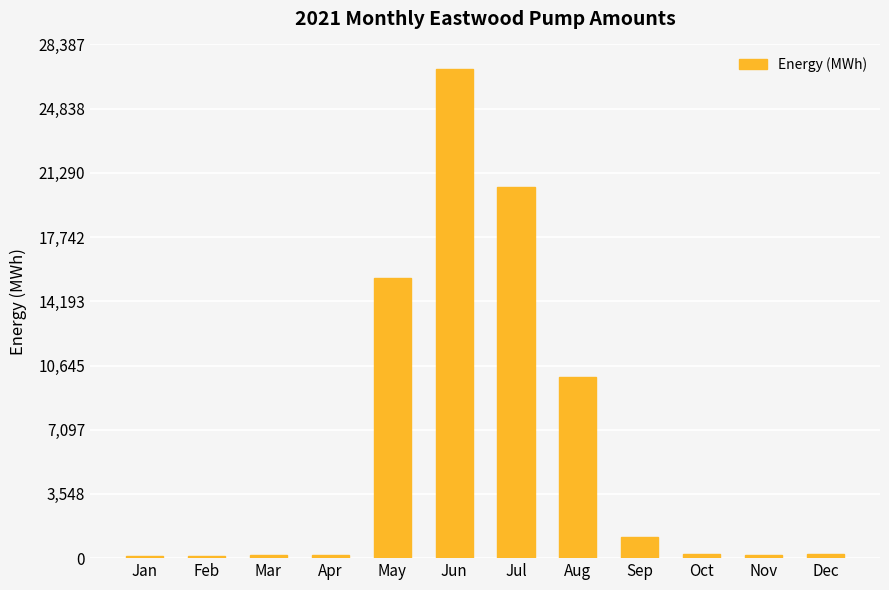

What is the minimum value shown in the chart?

111.3